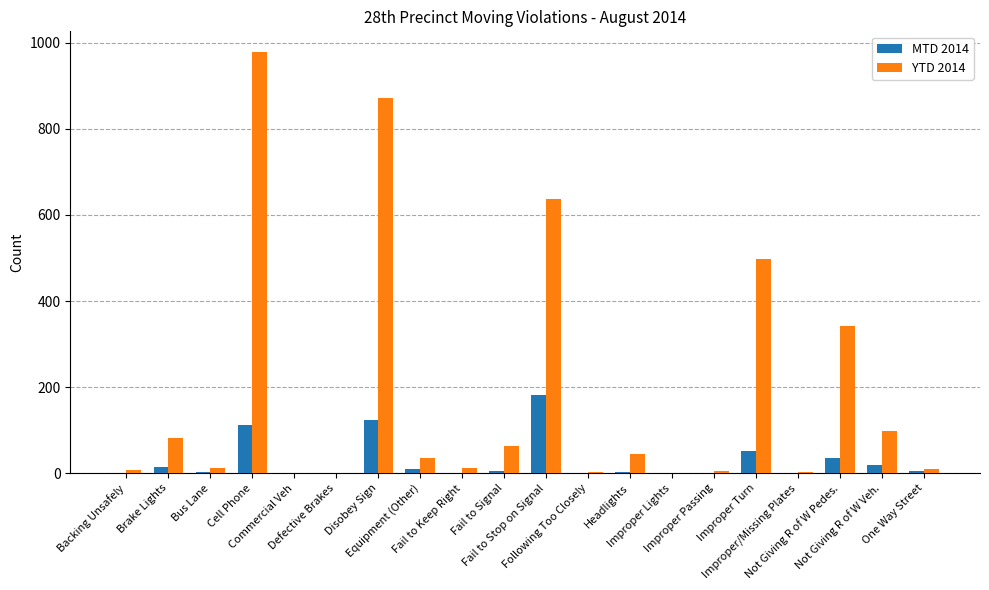

What is the sum of all YTD 2014 values?

3700